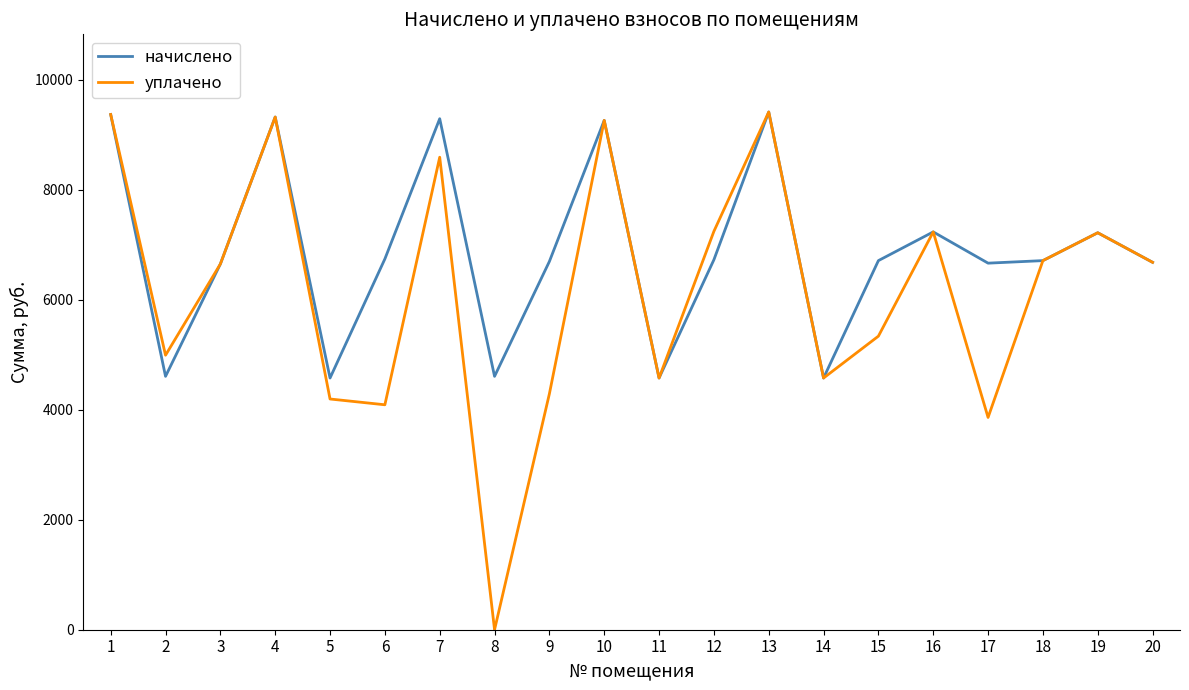

The value of начислено at 16 is 7234.6. True or false?

True